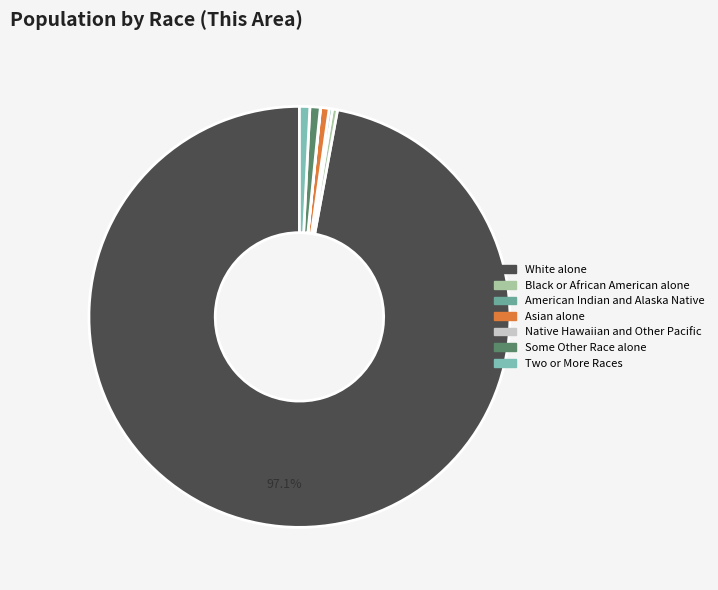

Is it true that American Indian and Alaska Native is 1% of the pie?

False